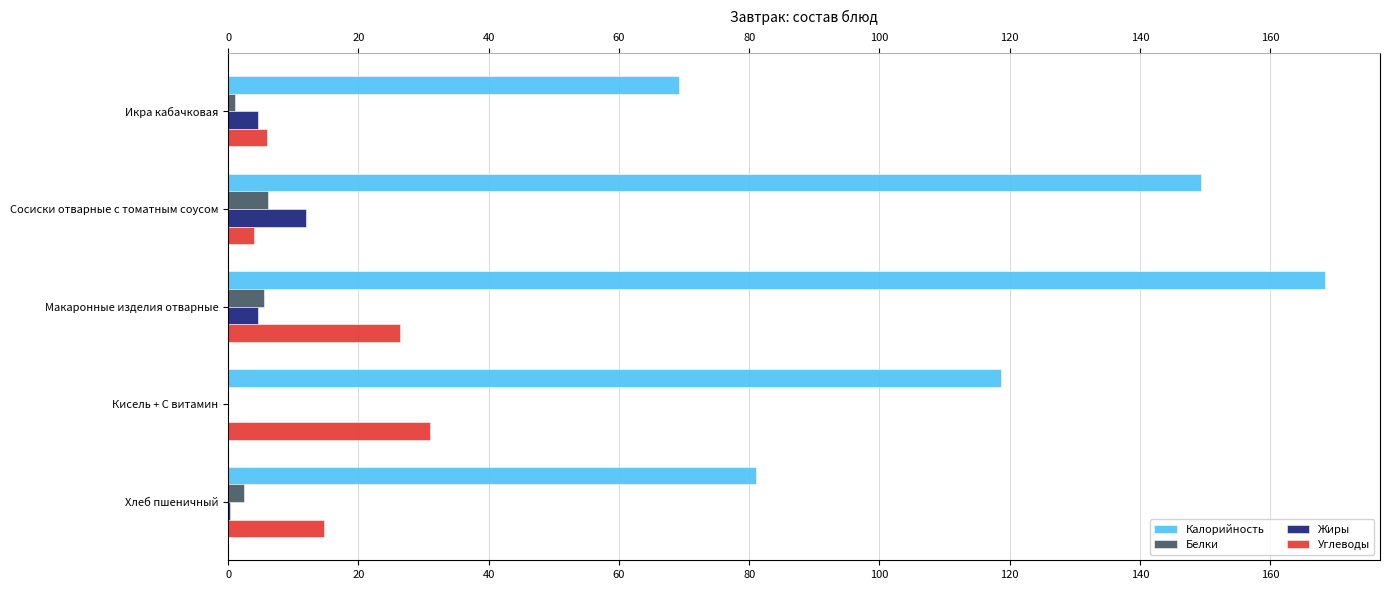

Reading left to right, what are all the values shown in this chart?

Калорийность: 69.2	149.4	168.4	118.6	81.0
Белки: 1.0	6.2	5.5	0.0	2.4
Жиры: 4.6	12.0	4.5	0.0	0.3
Углеводы: 6.0	3.9	26.4	31.0	14.6